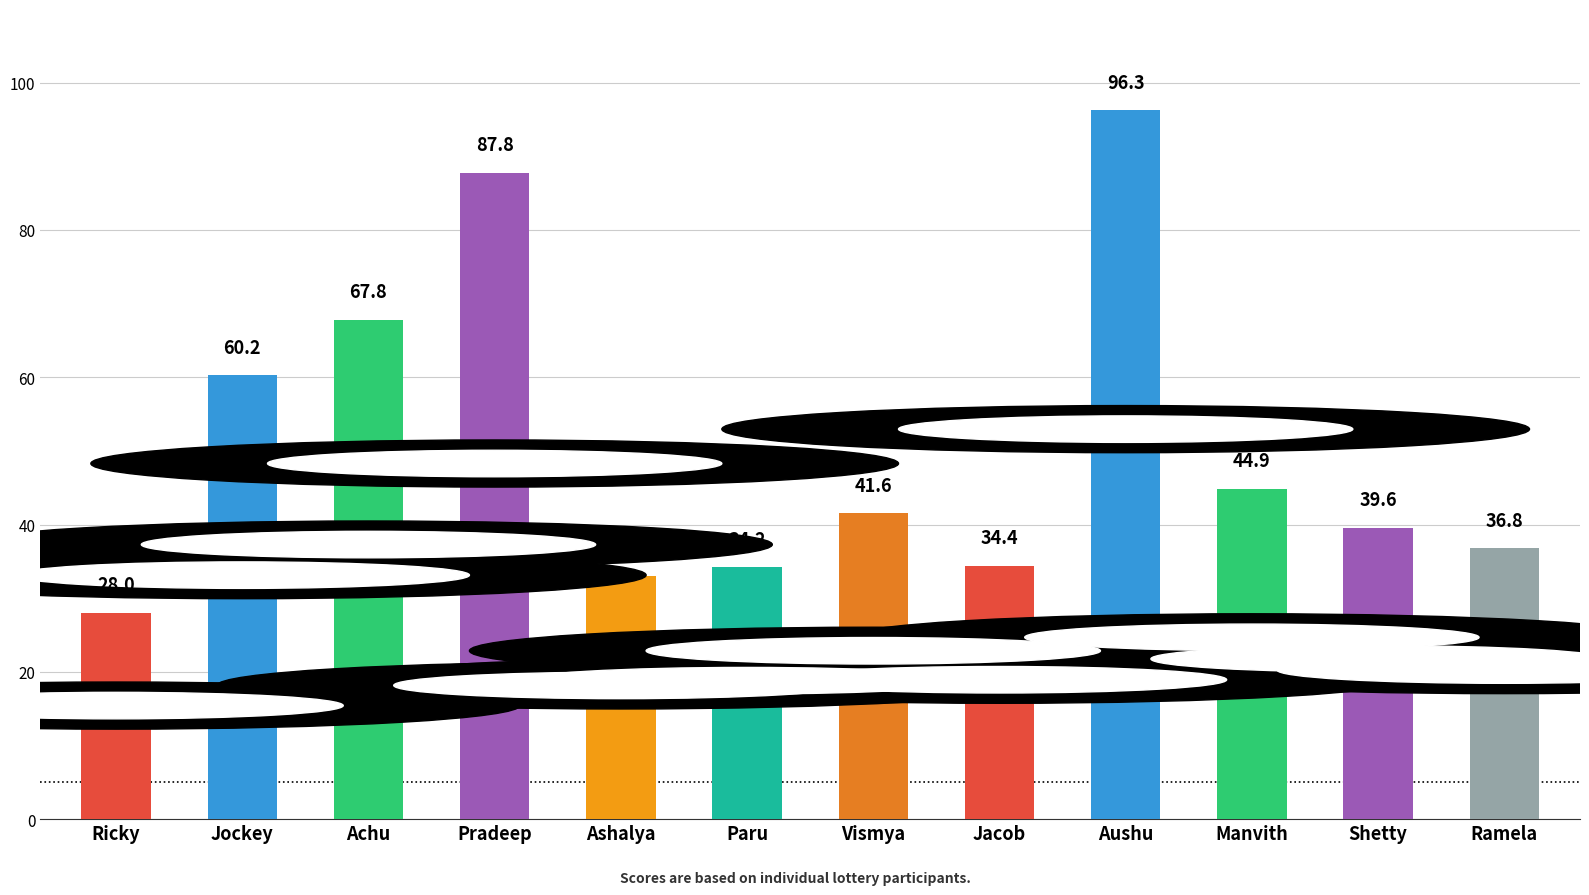

Rank the categories by value from highest to lowest.

Aushu, Pradeep, Achu, Jockey, Manvith, Vismya, Shetty, Ramela, Jacob, Paru, Ashalya, Ricky